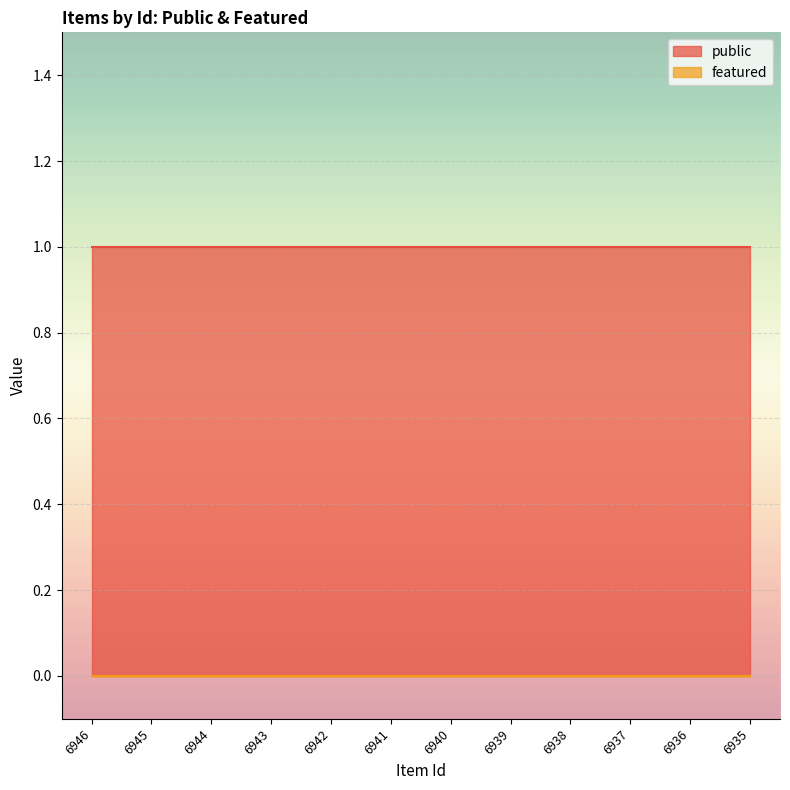

What is the total value across all series at 6945?

1